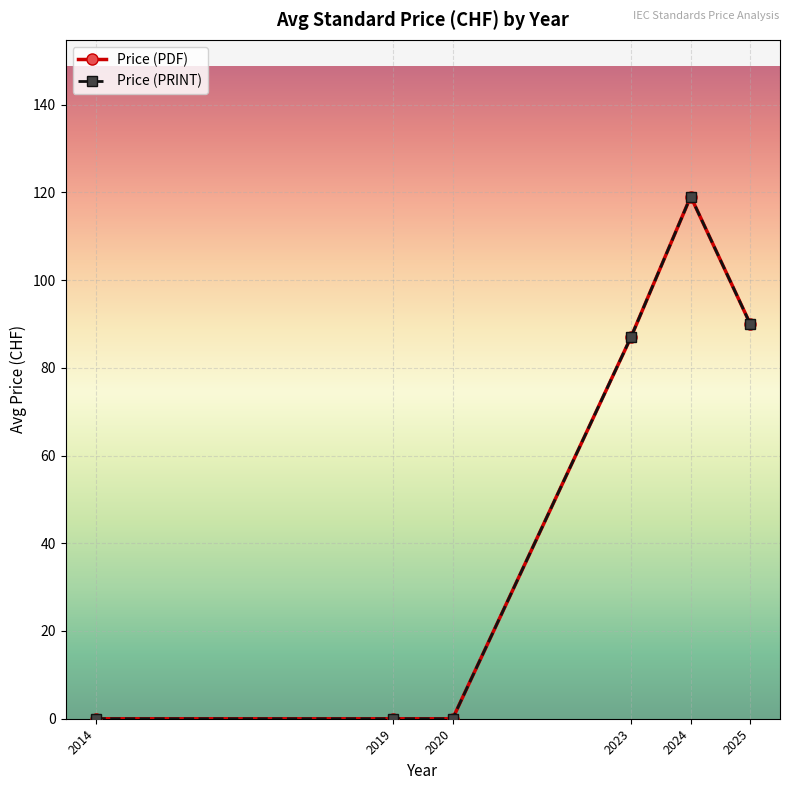

Which series has the largest total across all categories?

Price (PDF)